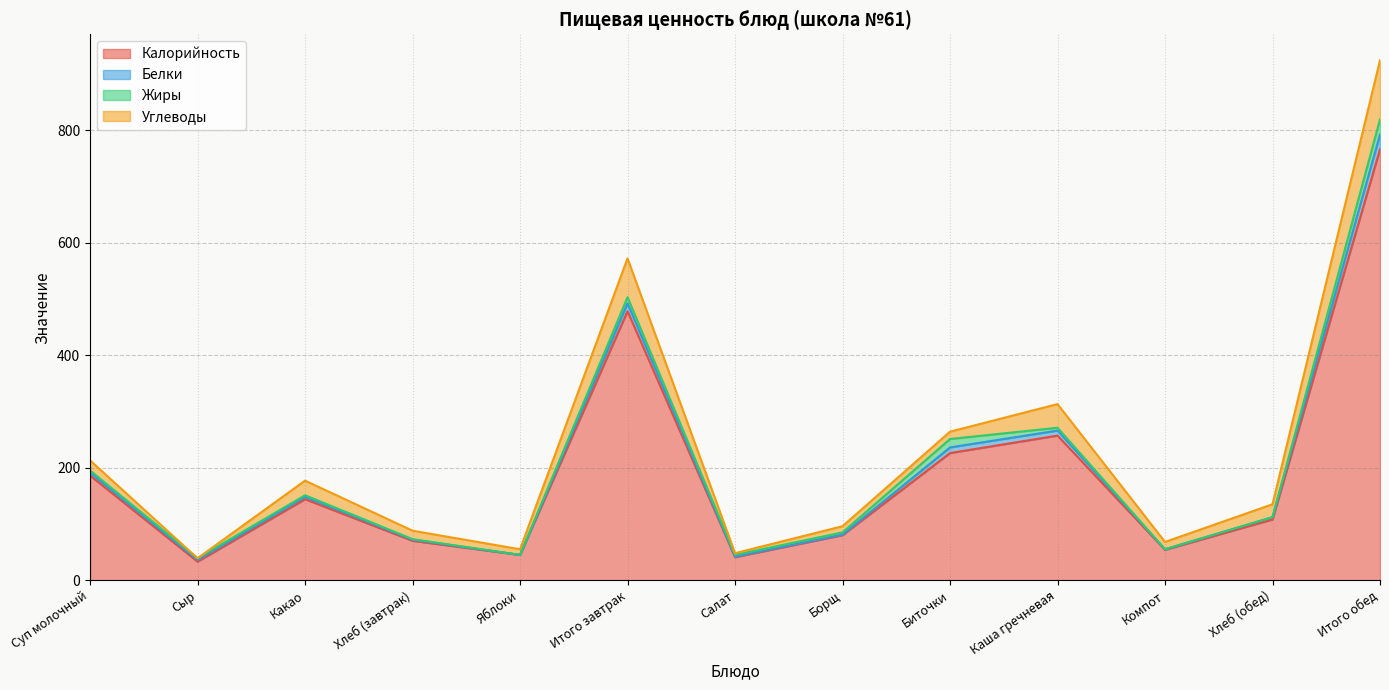

What is the lowest value of the Калорийность series?

33